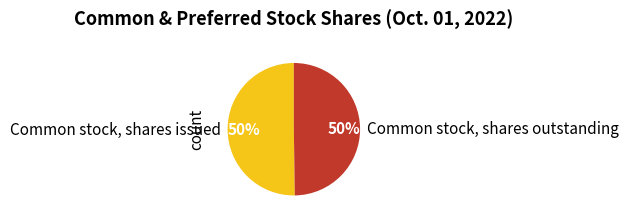

Count the number of slices in the pie.

2